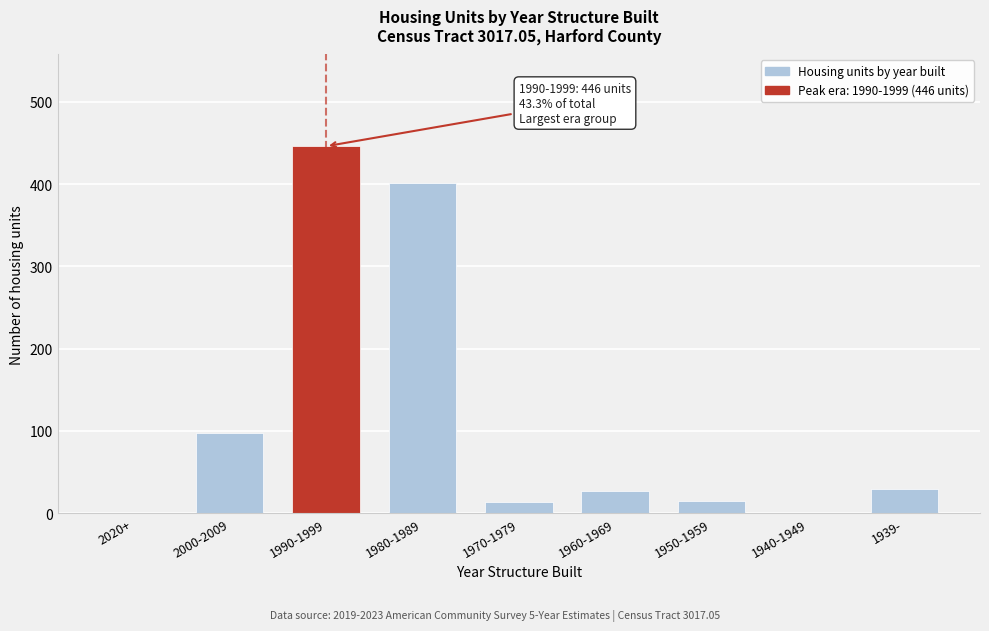

At which category does the chart reach its peak across all series?

1990-1999